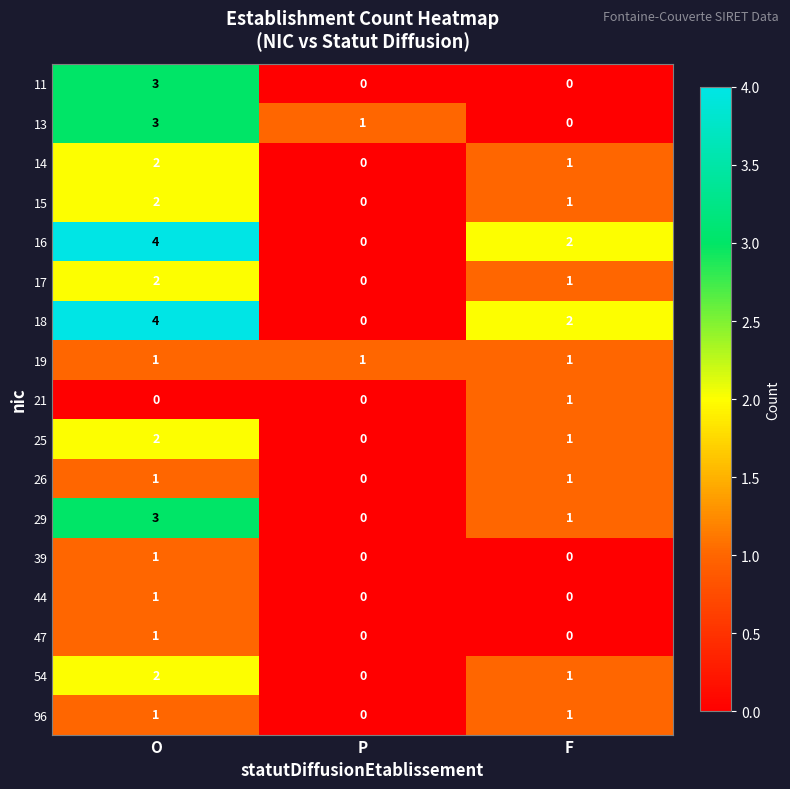

Is the value of 96 at P greater than the value of 44 at O?

No